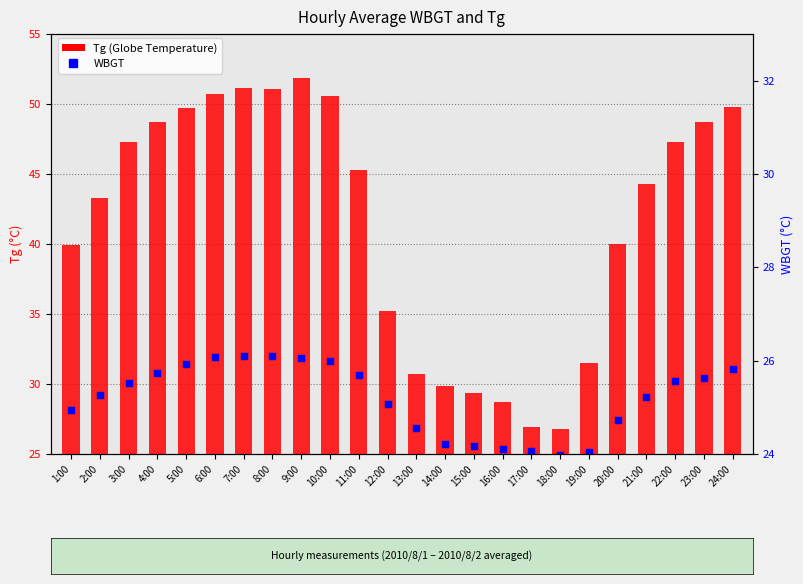

Which series reaches the maximum Y coordinate?

Tg